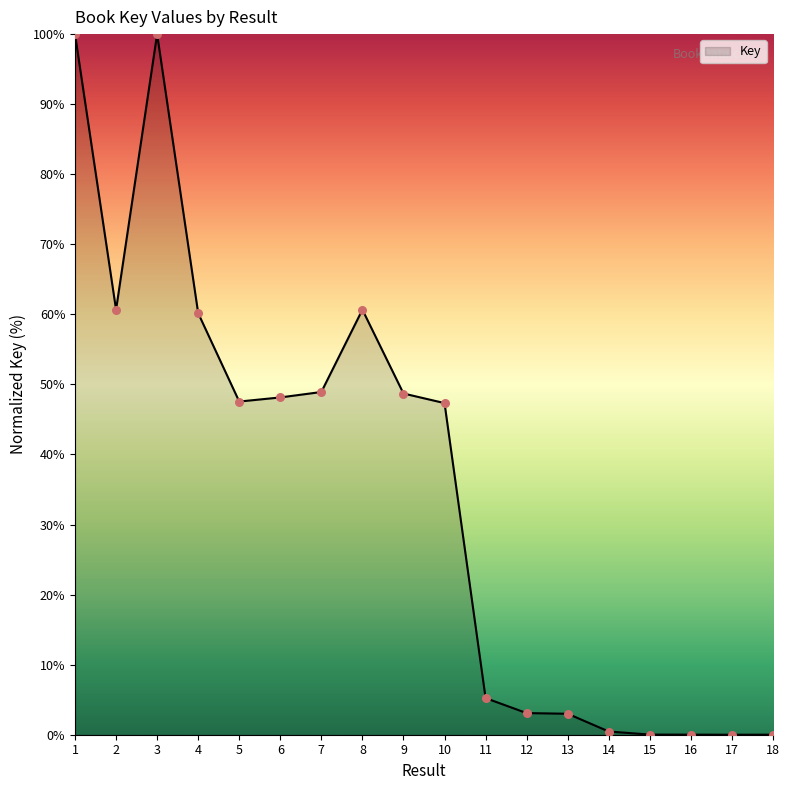

What is the change in value from 8 to 18?

-60.7